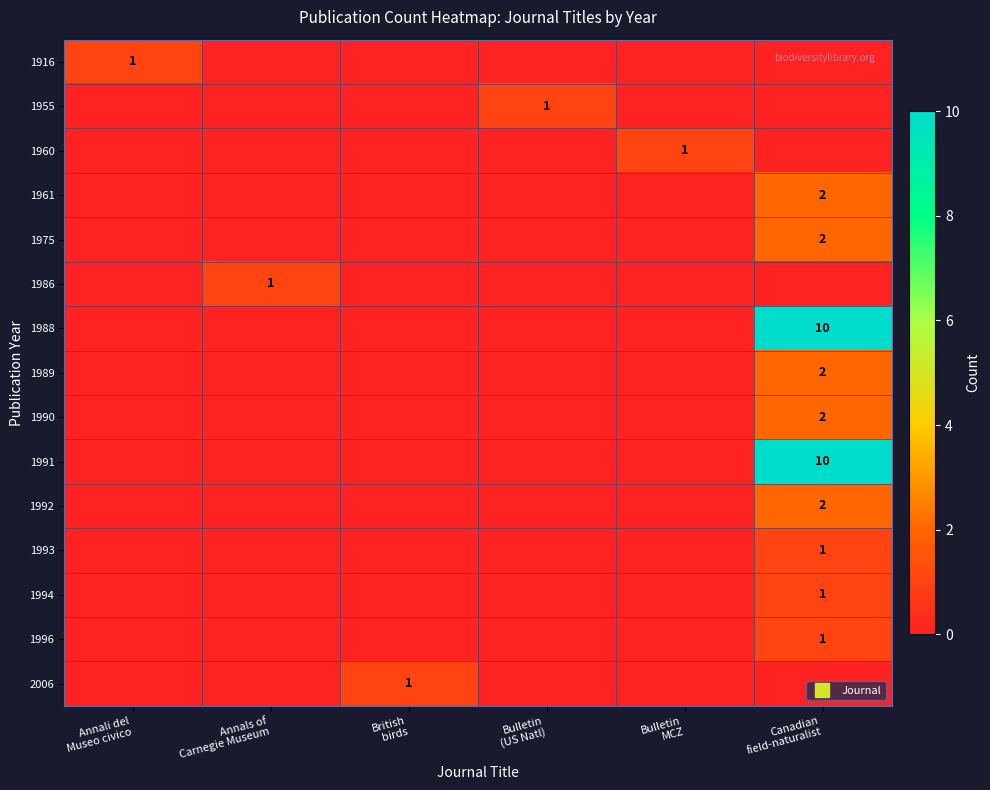

True or false: 1993 has a value of -1 at British birds.

False